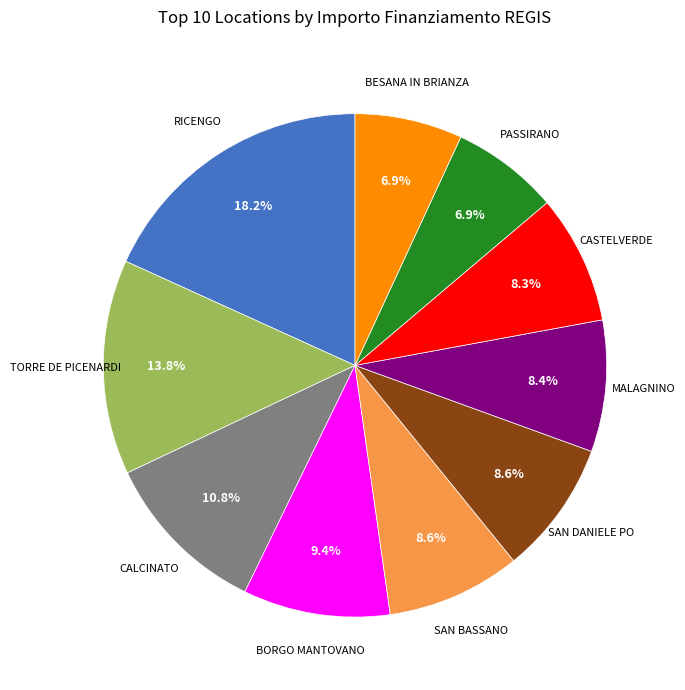

To the nearest percent, what is the average slice percentage?

10%